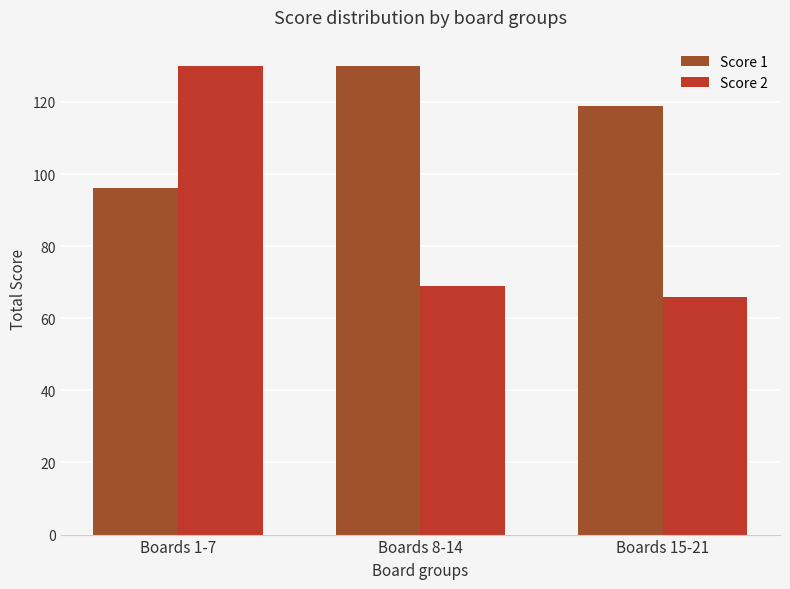

What is the lowest value of the Score 1 series?

96